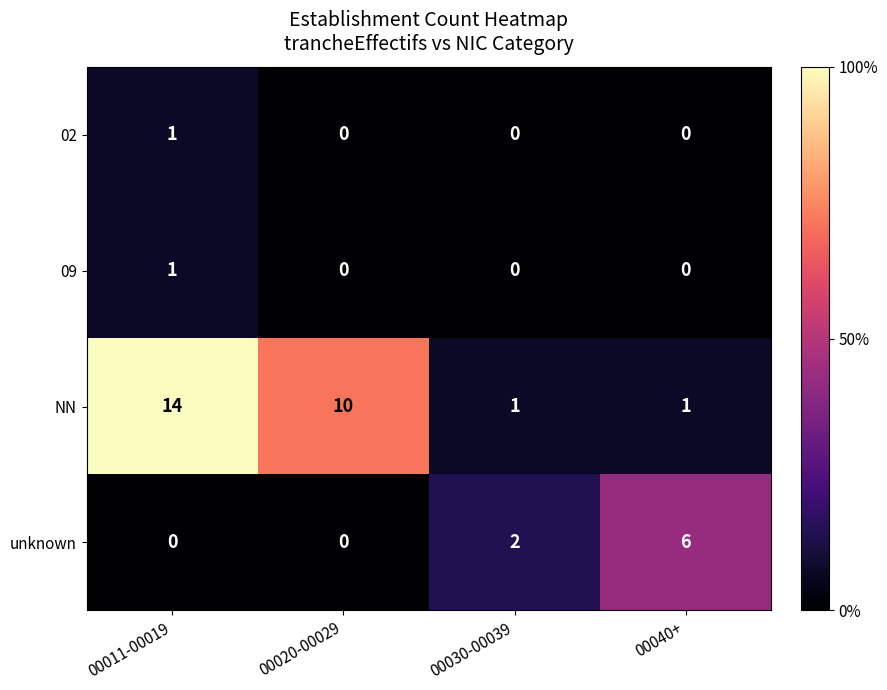

Reading left to right, extract all data points from this chart.

02: 1	0	0	0
09: 1	0	0	0
NN: 14	10	1	1
unknown: 0	0	2	6